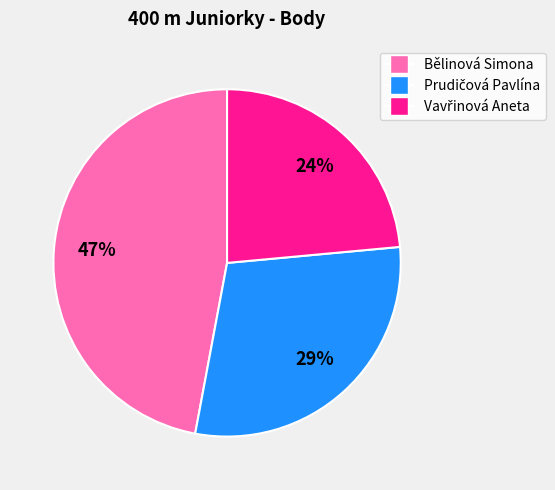

To the nearest percent, what portion does Bělinová Simona represent?

47%